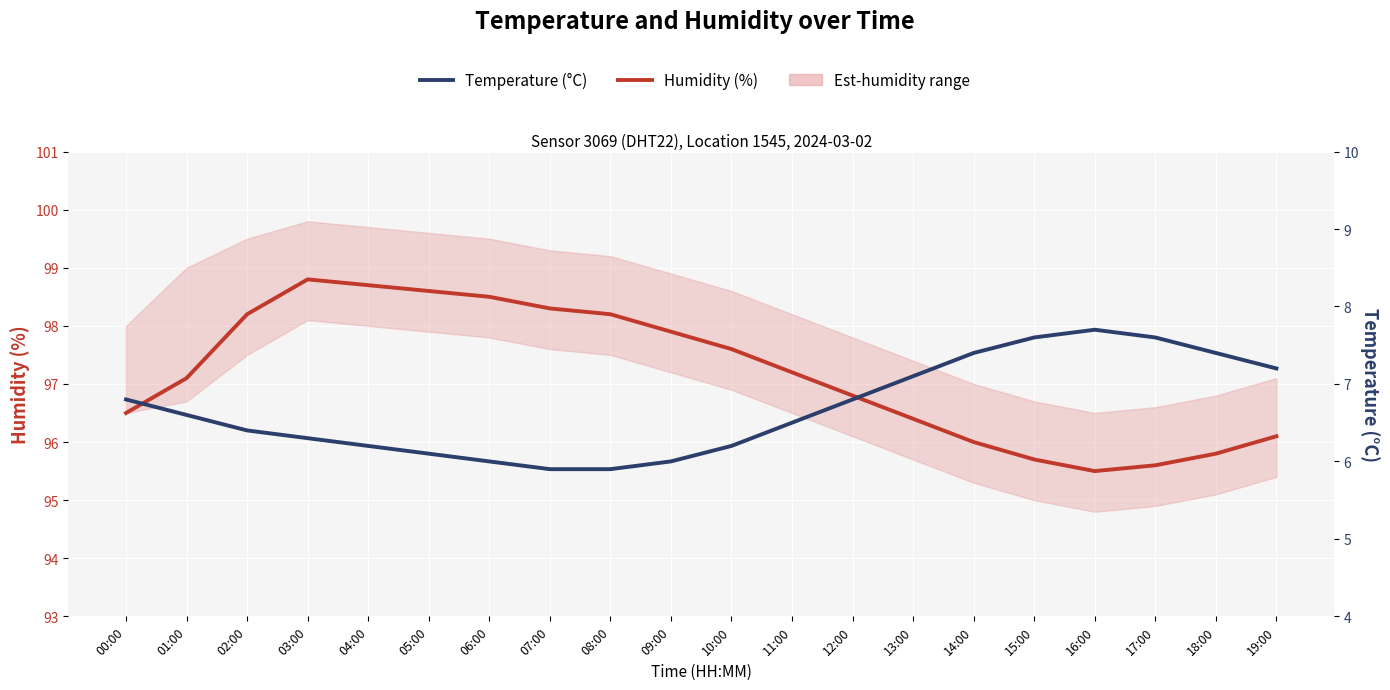

Does the chart display data point markers on the line(s)?

No